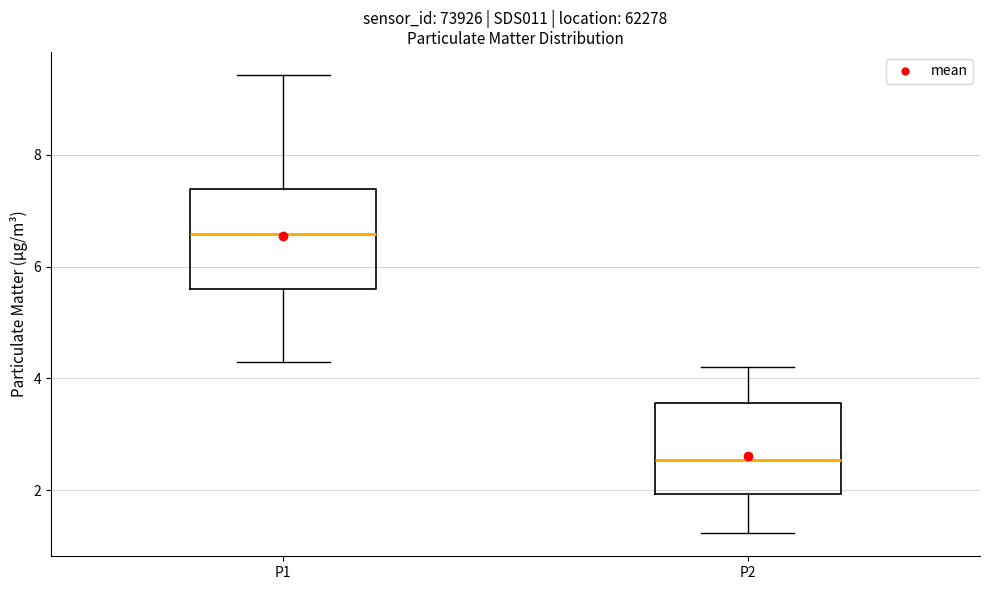

Which box's median line is the highest?

P1